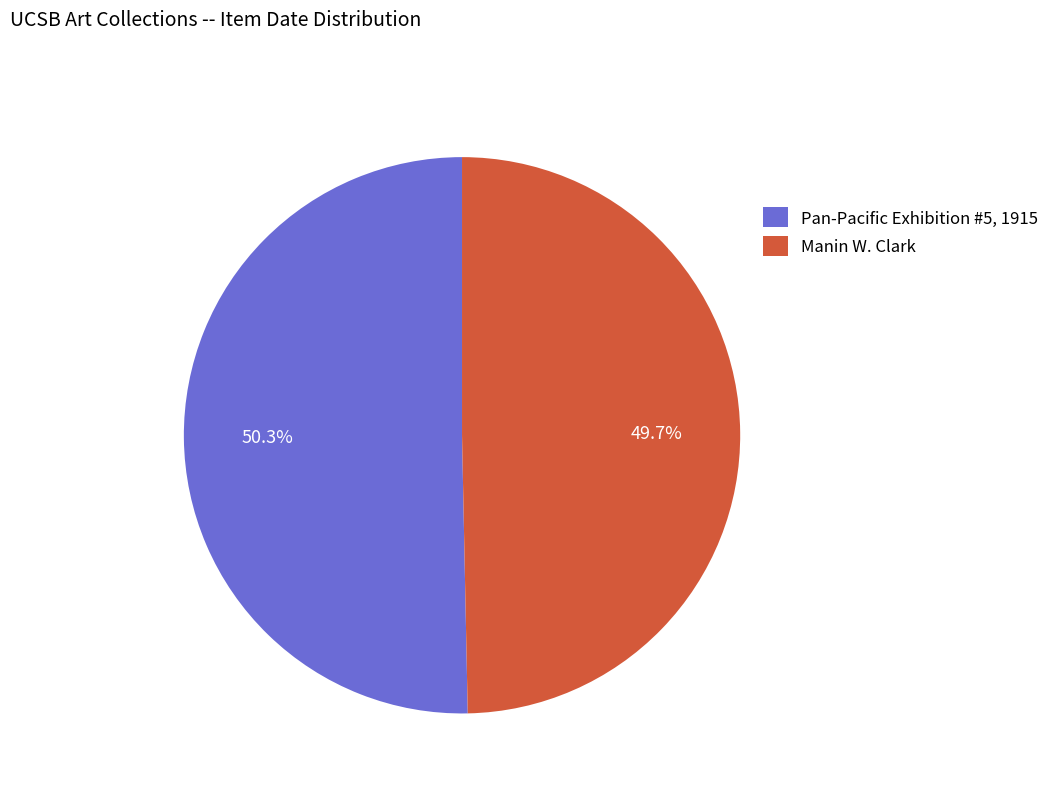

Rank the categories by value from lowest to highest.

Manin W. Clark, Pan-Pacific Exhibition #5, 1915